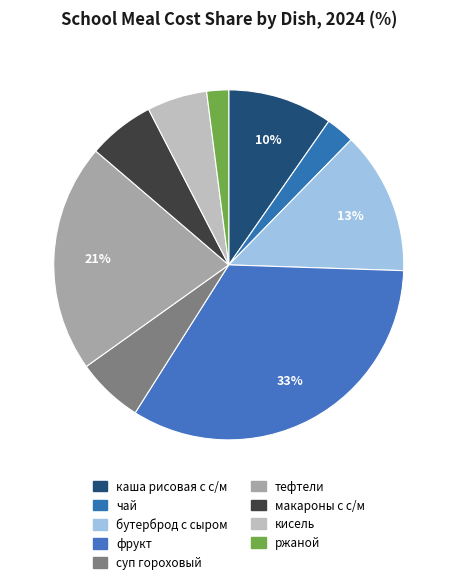

What is the smallest slice in the pie chart?

ржаной